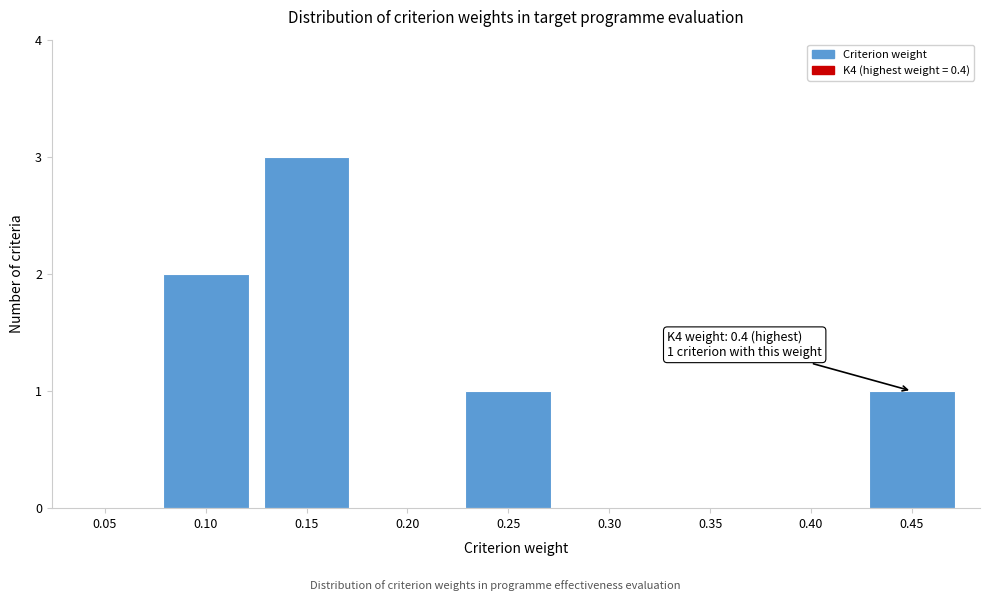

Reading right to left, transcribe all the data shown in this chart.

0.45=1	0.40=0	0.35=0	0.30=0	0.25=1	0.20=0	0.15=3	0.10=2	0.05=0